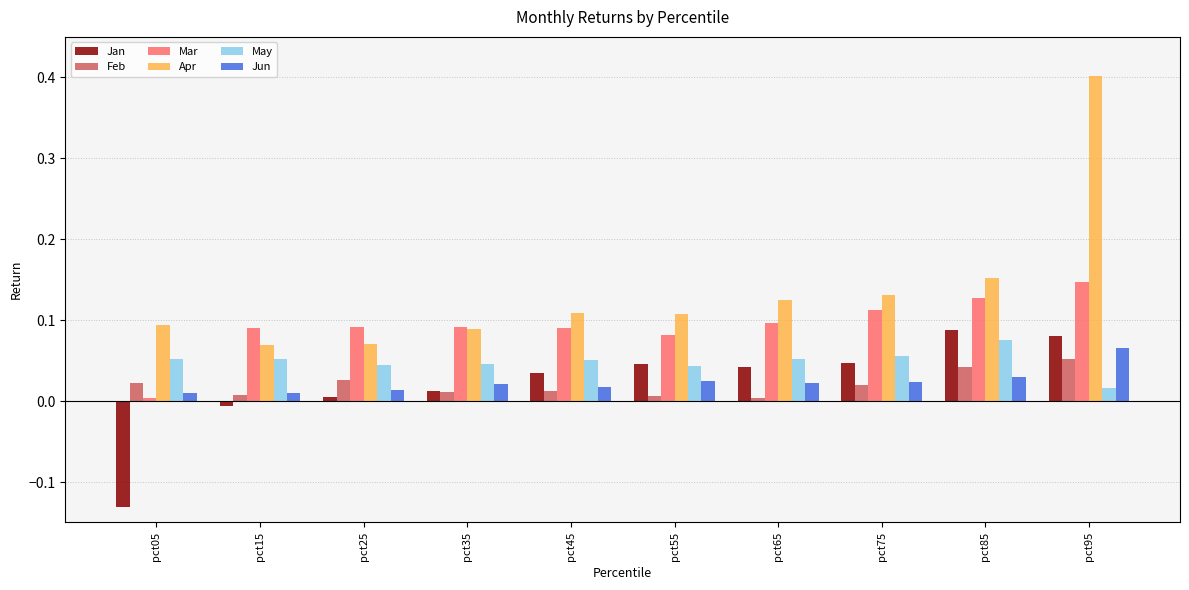

Is it true that Mar equals 0.1 at pct35?

True